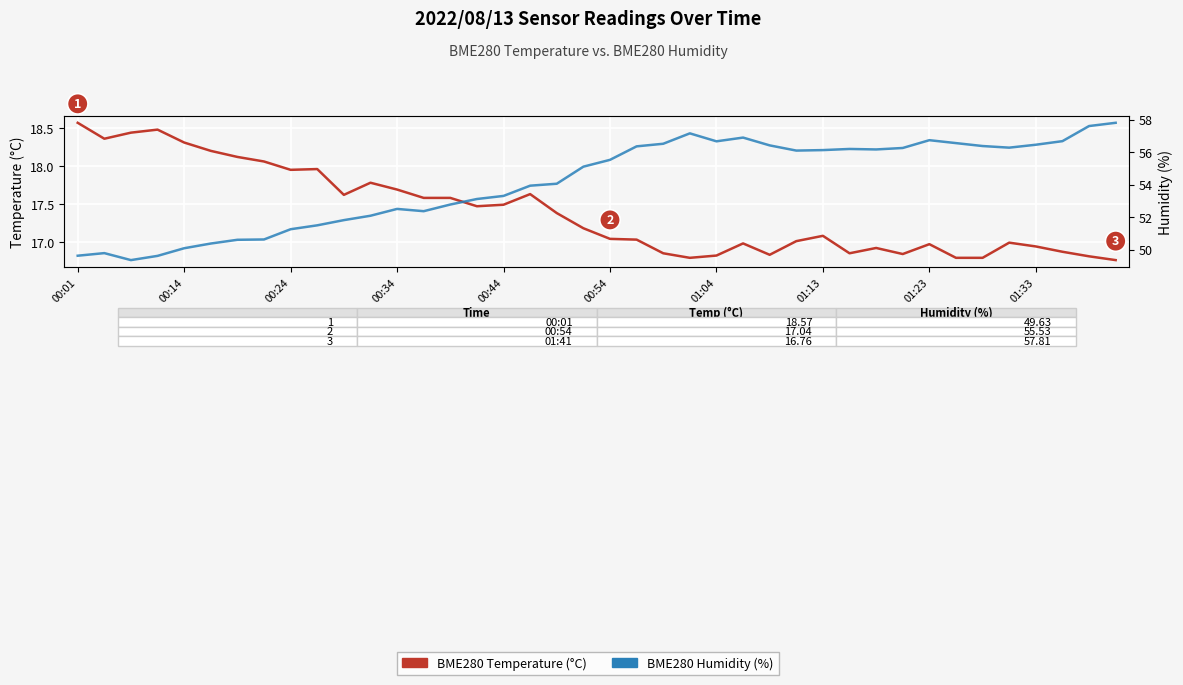

Is it true that BME280 Temperature (°C) equals 16.9 at 37?

True